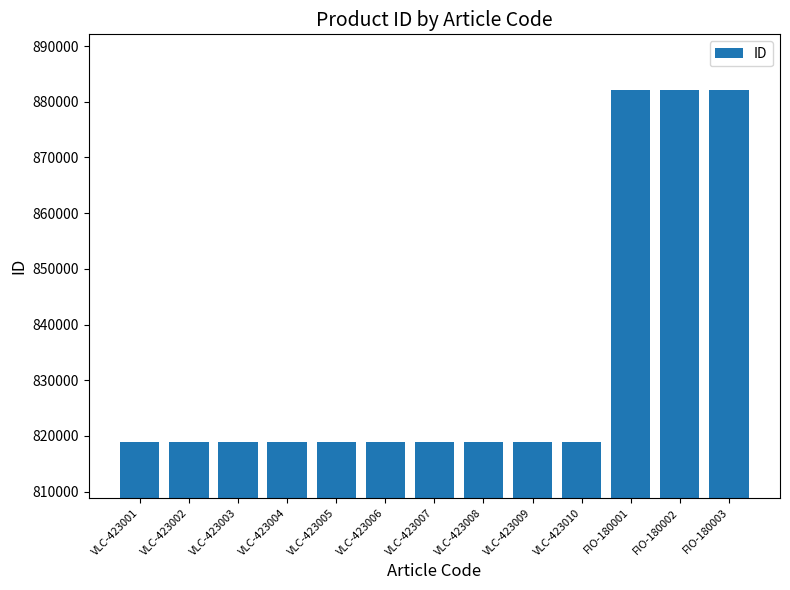

Approximately how many times larger is the value at VLC-423001 compared to VLC-423006?

1.0